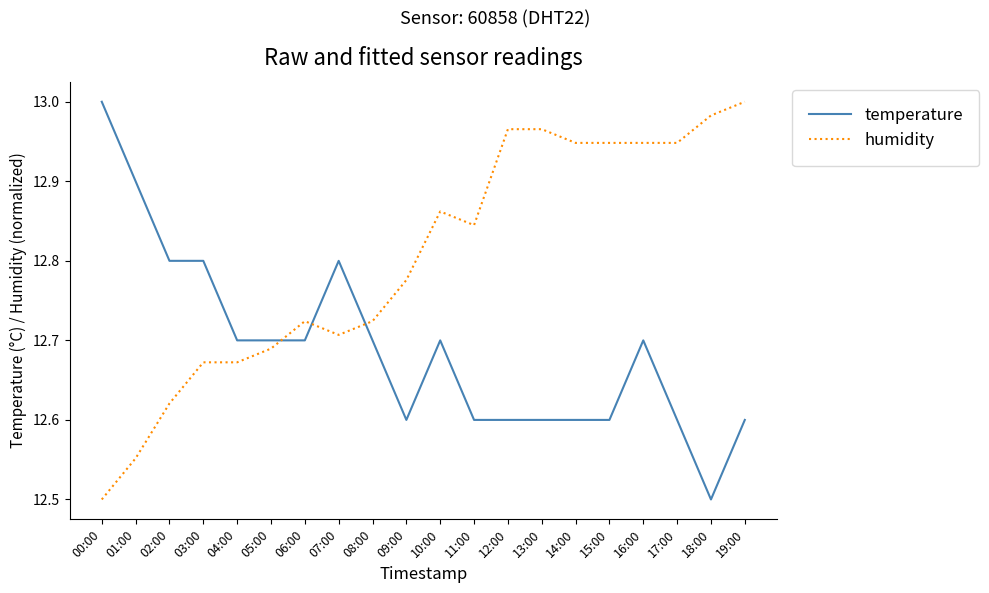

What position from the left is 16:00?

17